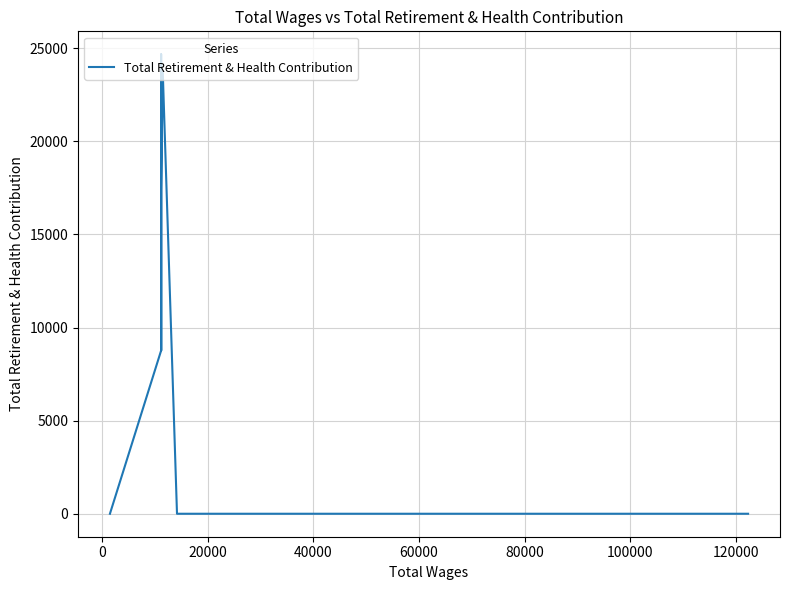

Which has a higher value, 120000 or 100000?

100000